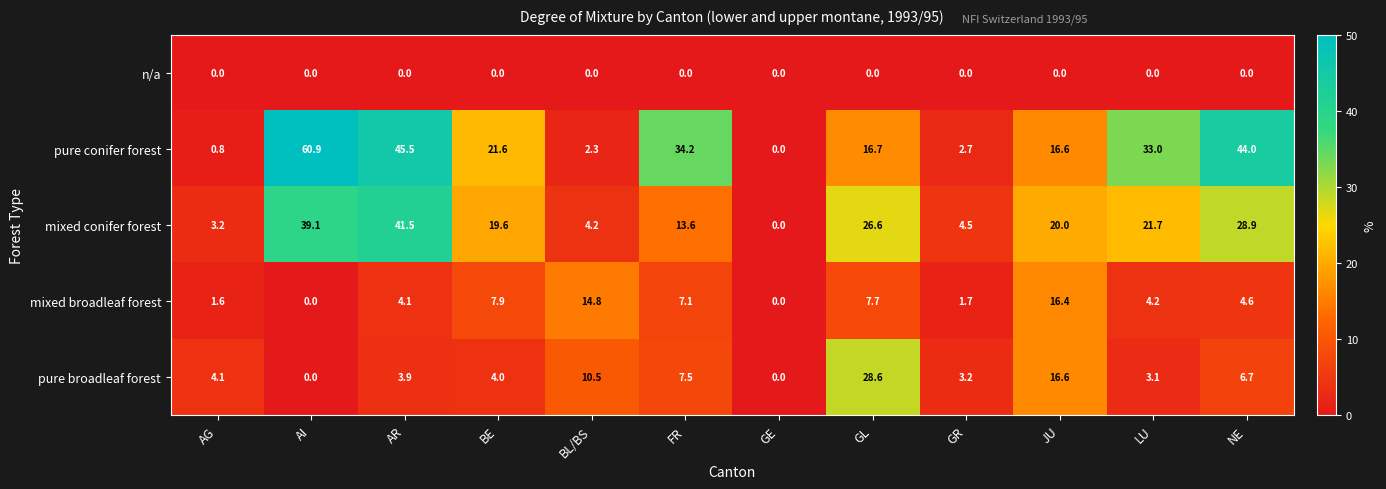

At which label does pure conifer forest first exceed 21?

AI